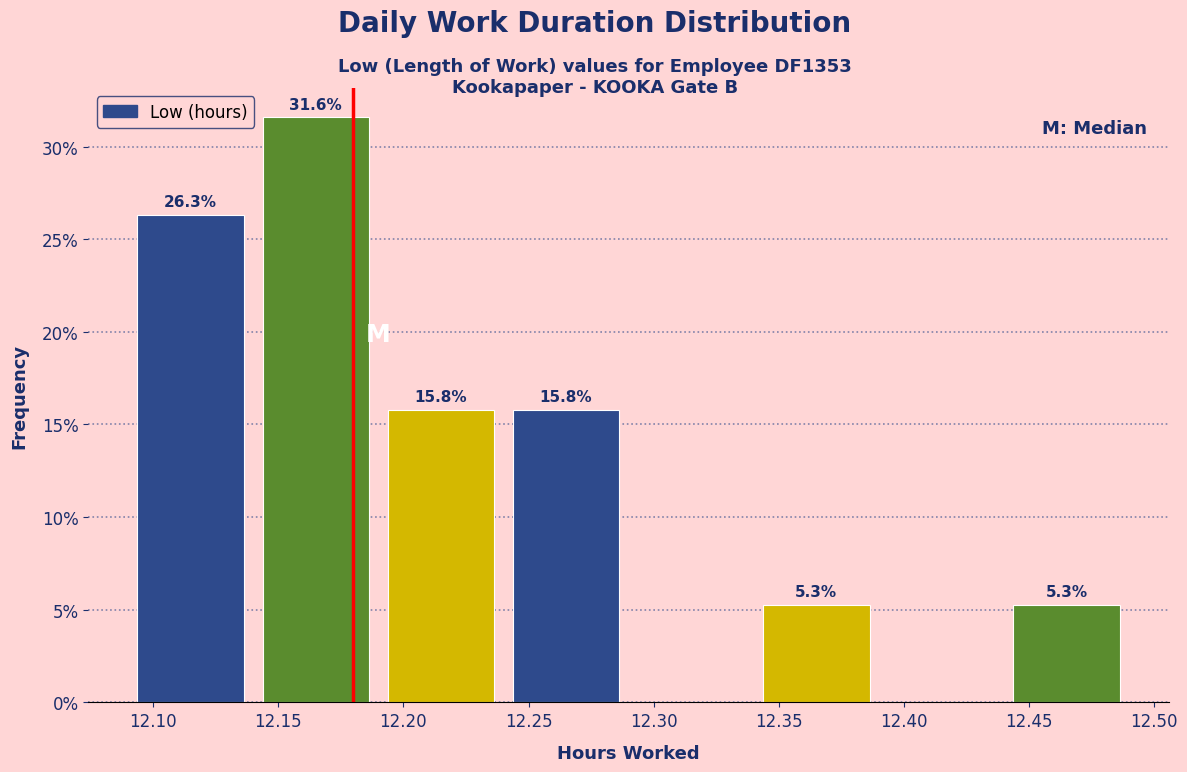

Over which range of the x-axis is the bar tallest?

12.14 to 12.19